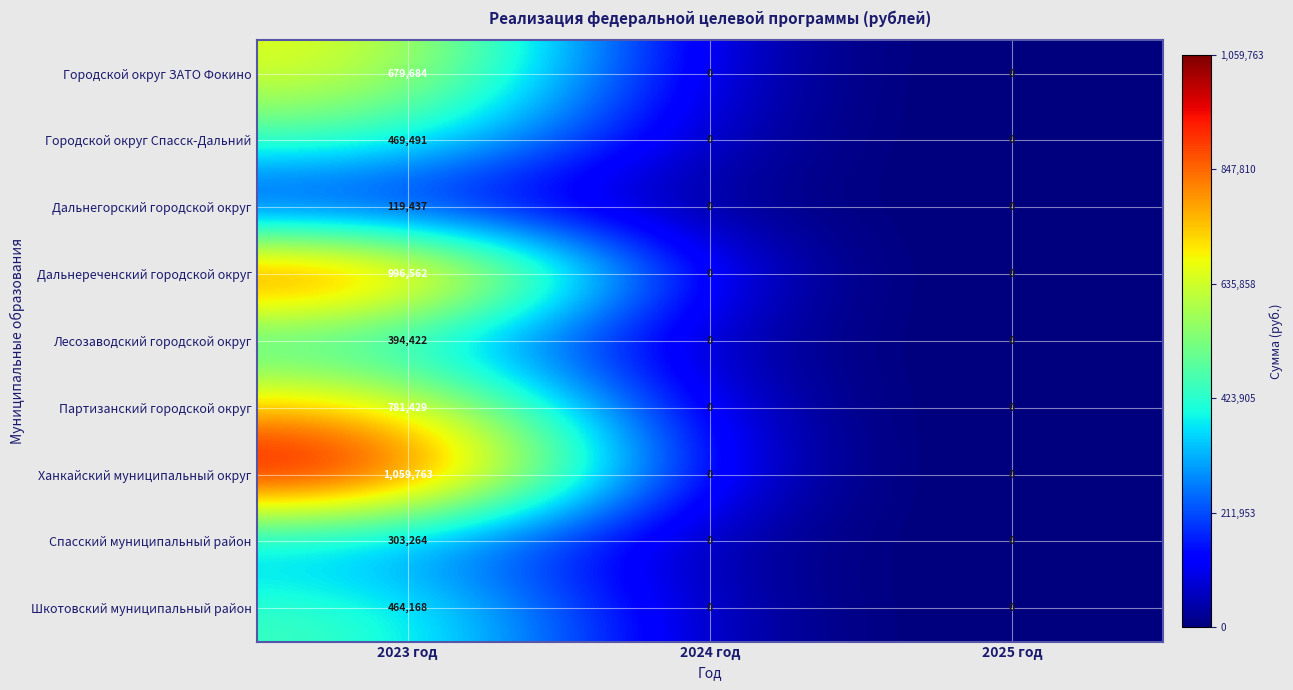

Which series has the largest range (max minus min)?

Ханкайский муниципальный округ